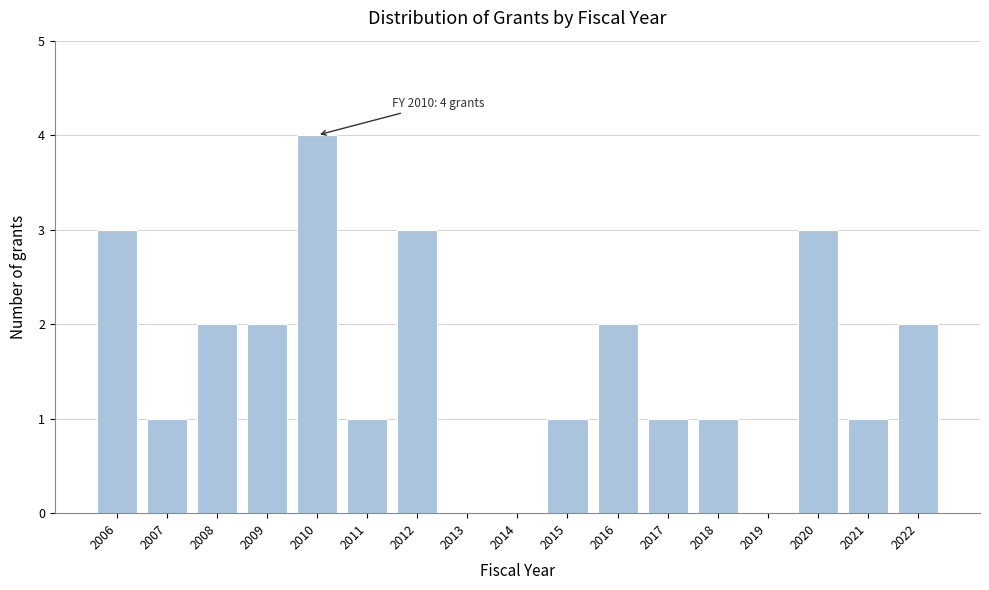

Reading left to right, transcribe all the data shown in this chart.

2006=3	2007=1	2008=2	2009=2	2010=4	2011=1	2012=3	2013=0	2014=0	2015=1	2016=2	2017=1	2018=1	2019=0	2020=3	2021=1	2022=2